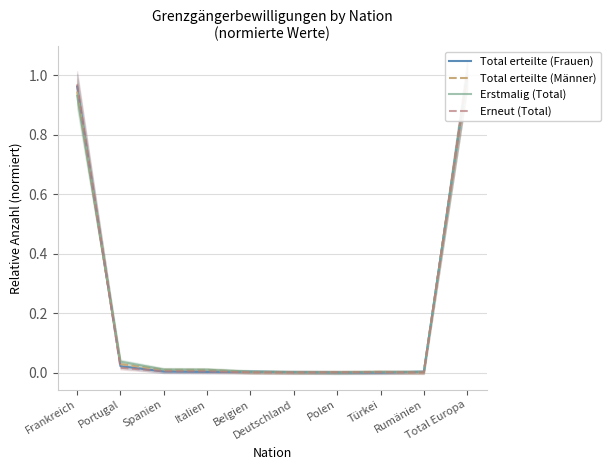

At how many categories does at least one series exceed 0?

10